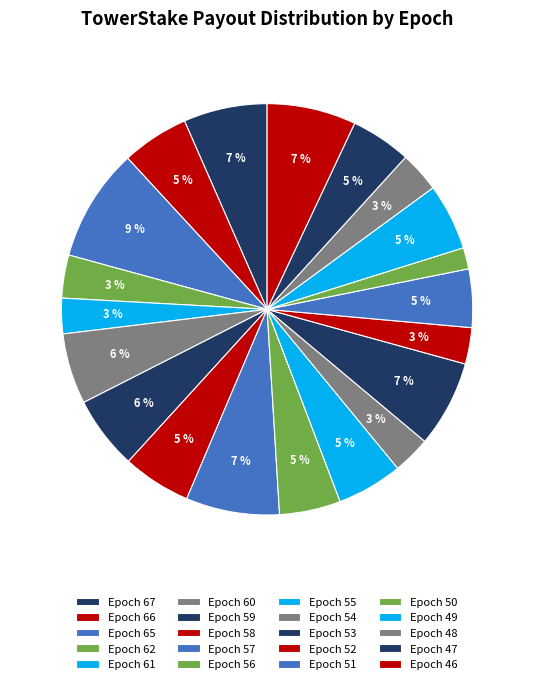

What percentage do Epoch 47 and Epoch 66 together represent?

10.0%